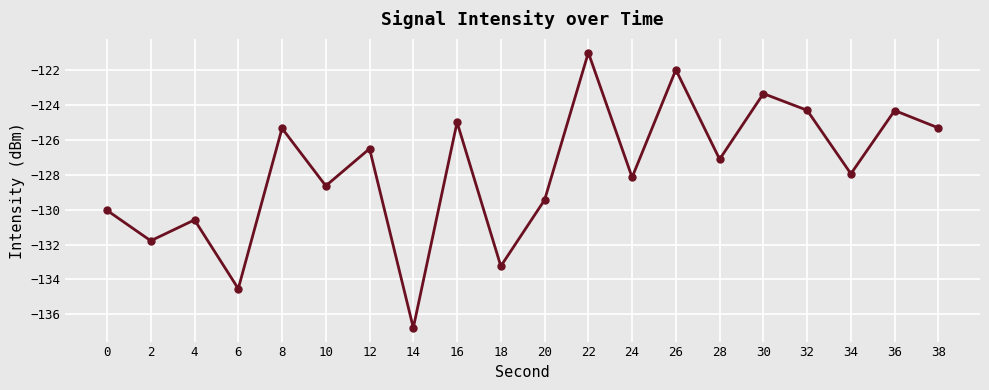

At which category does the data reach its first local peak?

4